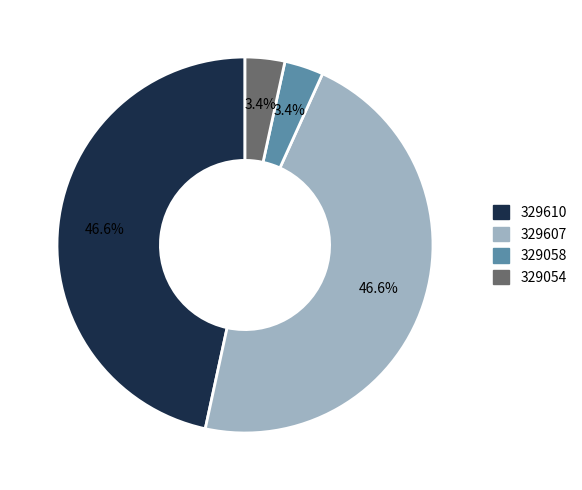

What percentage do 329054 and 329058 together represent?

6.8%